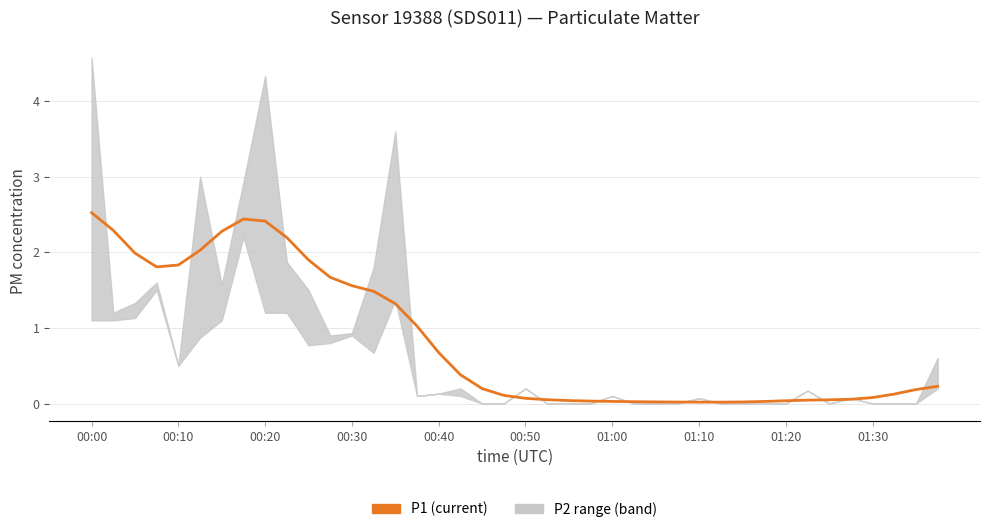

True or false: the data shows 1.7 at 11.

True